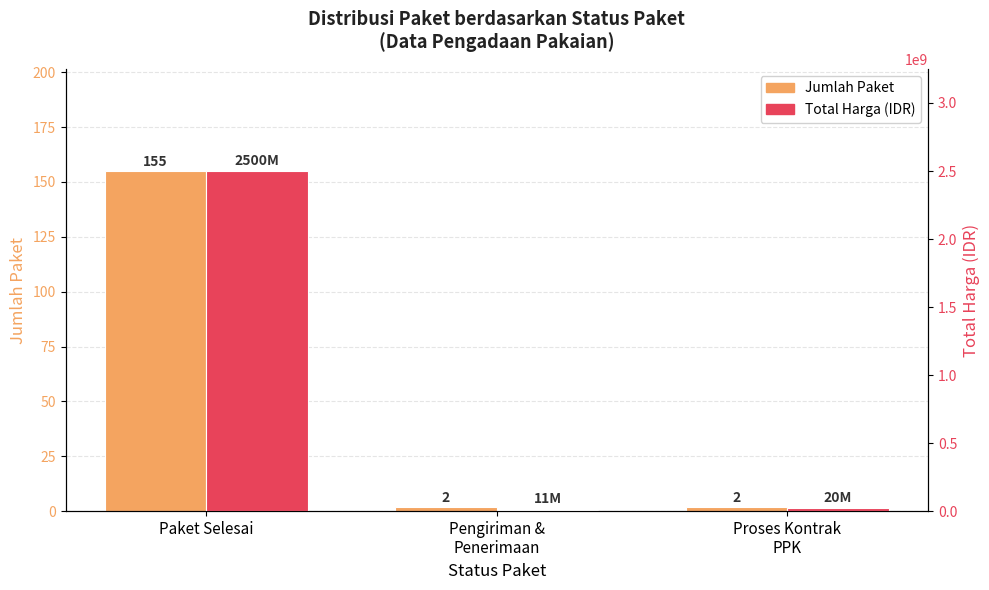

At which category is the sum across all series the highest?

Paket Selesai